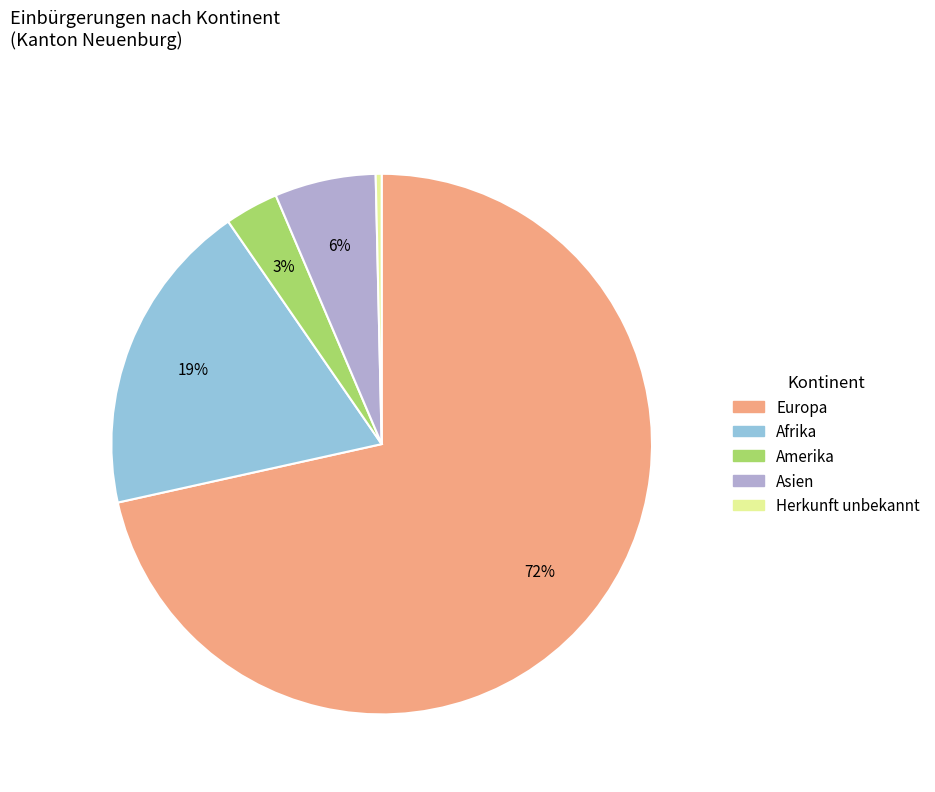

To the nearest percent, what is the average slice percentage?

20%